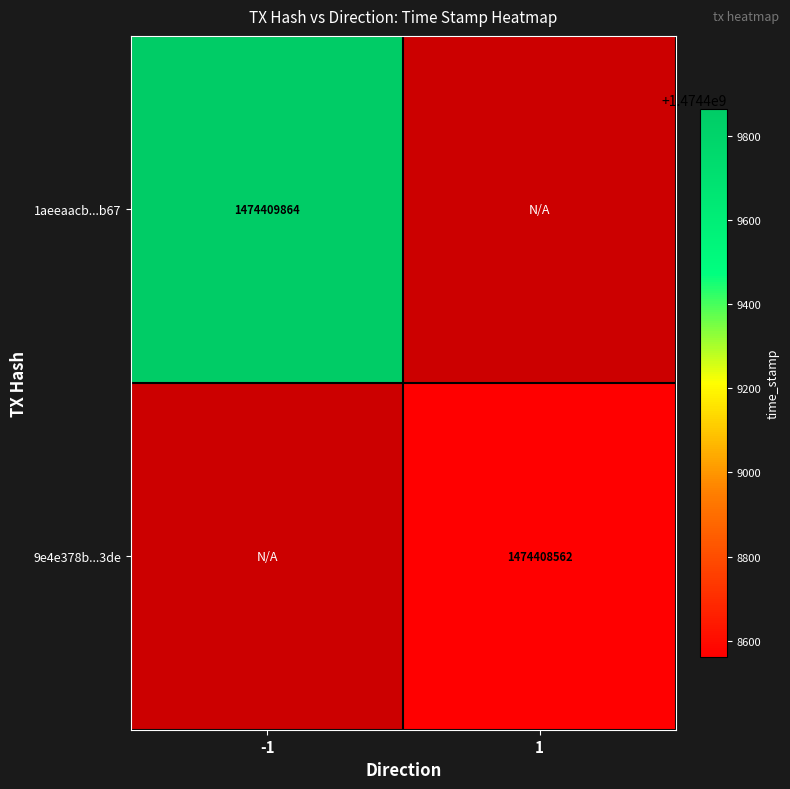

Reading left to right, extract all data points from this chart.

1aeeaacb4ad384c75cae9e45dd7693933155b67: -1=1474409864	1=0
9e4e378bf79d1bf85483eaa27ffd9c5a603a3de: -1=0	1=1474408562